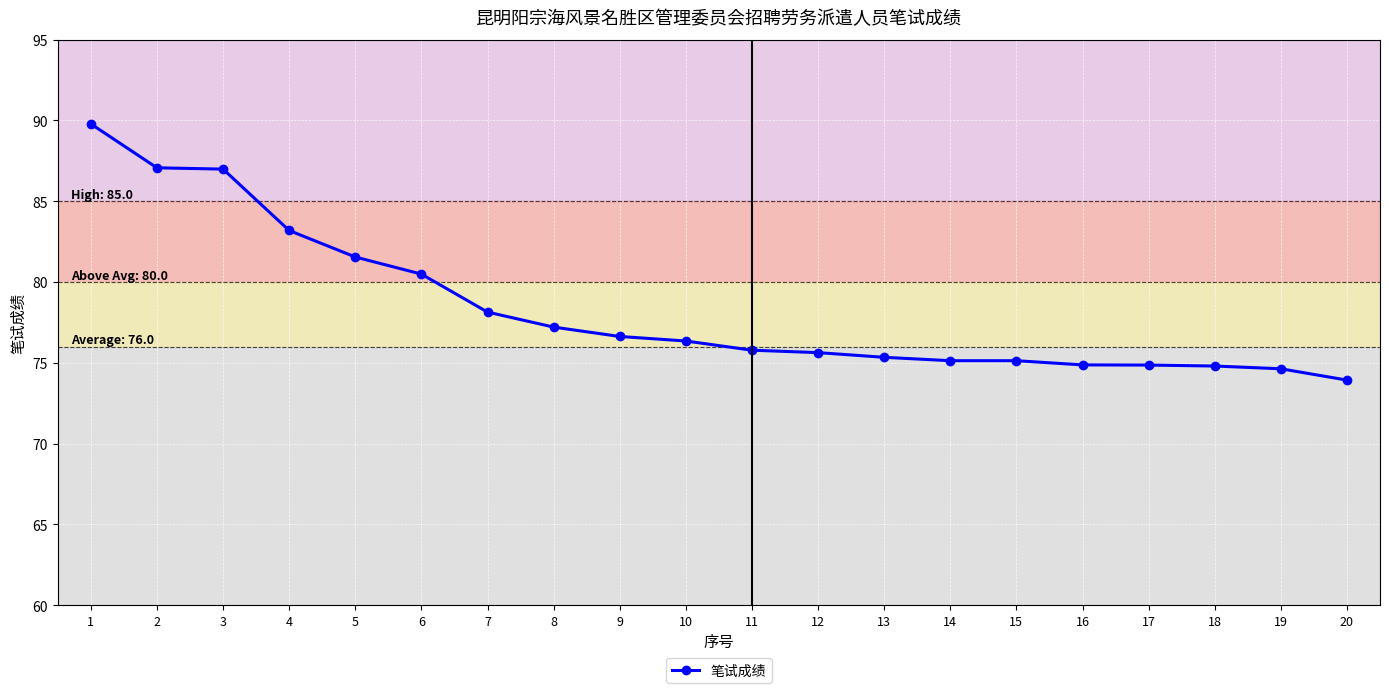

What is the ratio of the value at 17 to the value at 12?

1.0